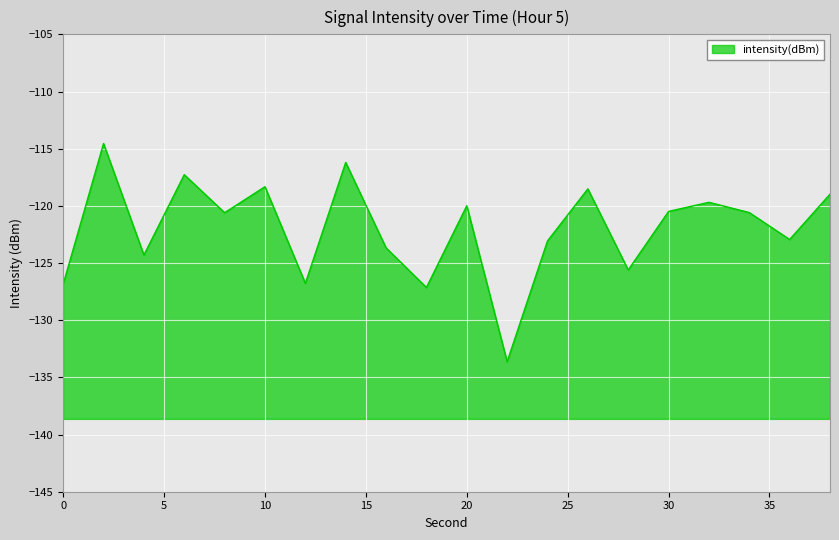

Where is the data nearest to the value -124?

4